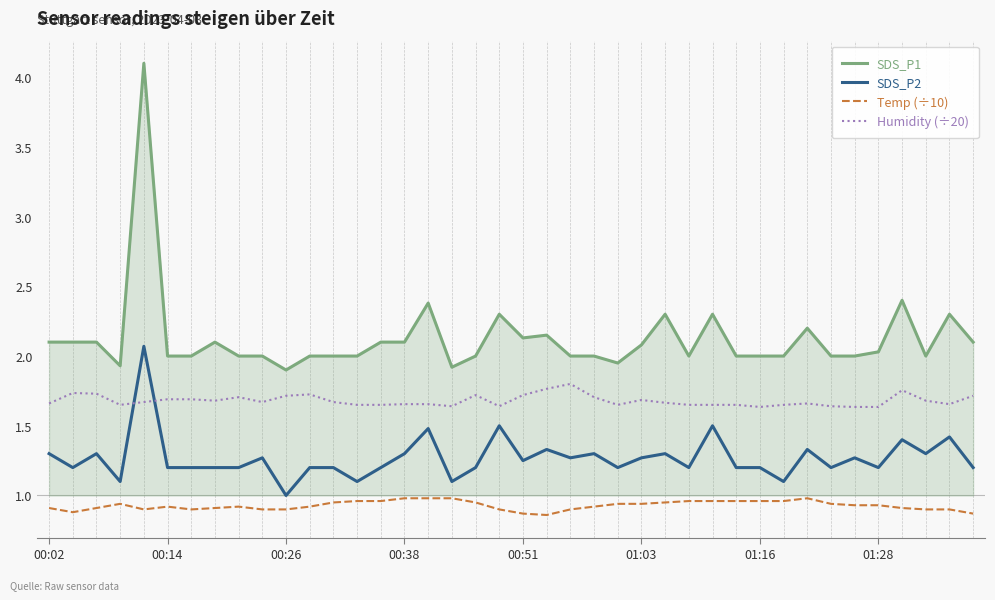

What is the maximum value for SDS_P1?

4.1